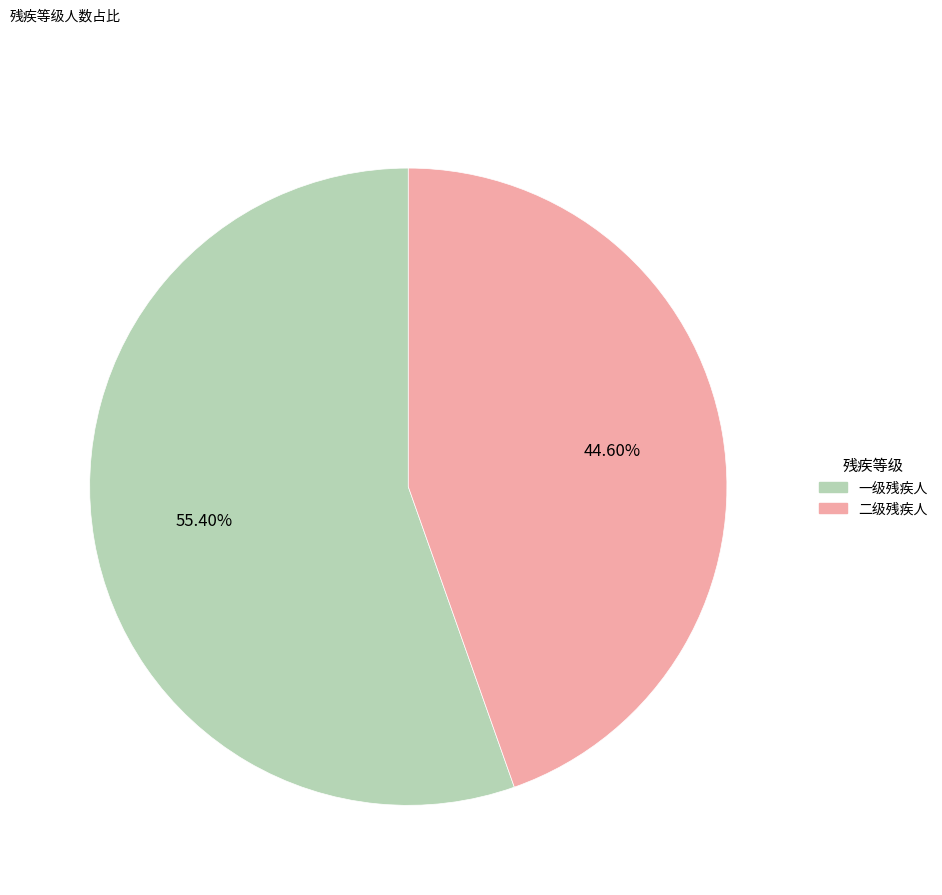

How many slices are in this pie chart?

2